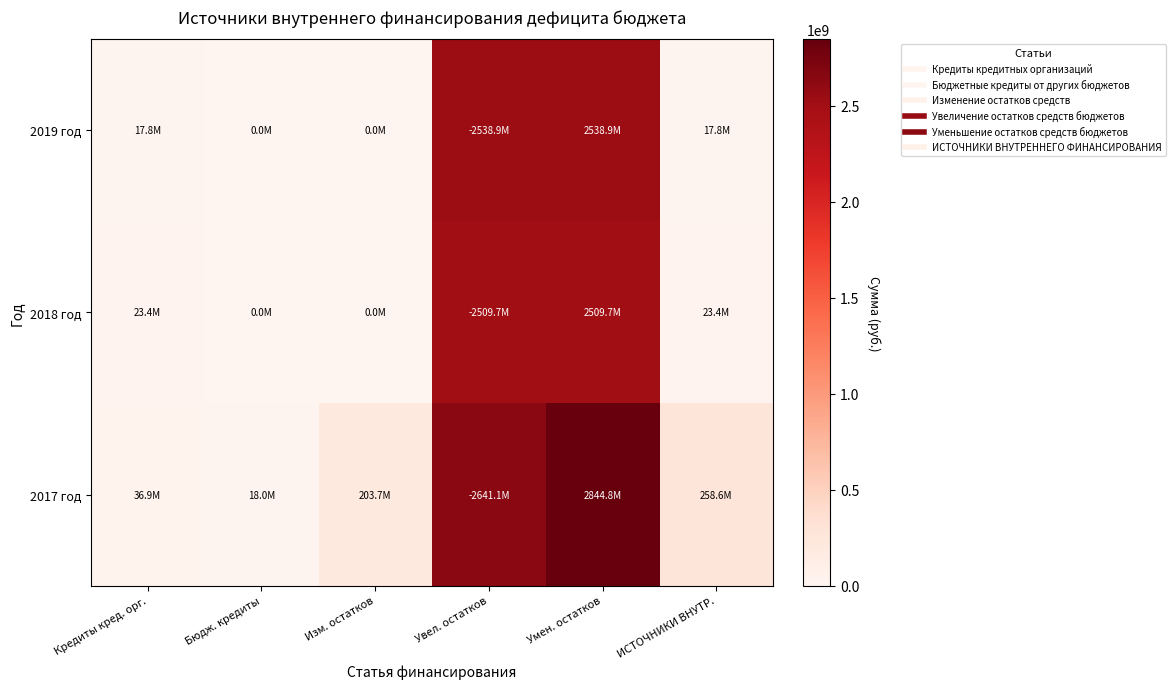

At which category does the chart reach its peak across all series?

Умен. остатков